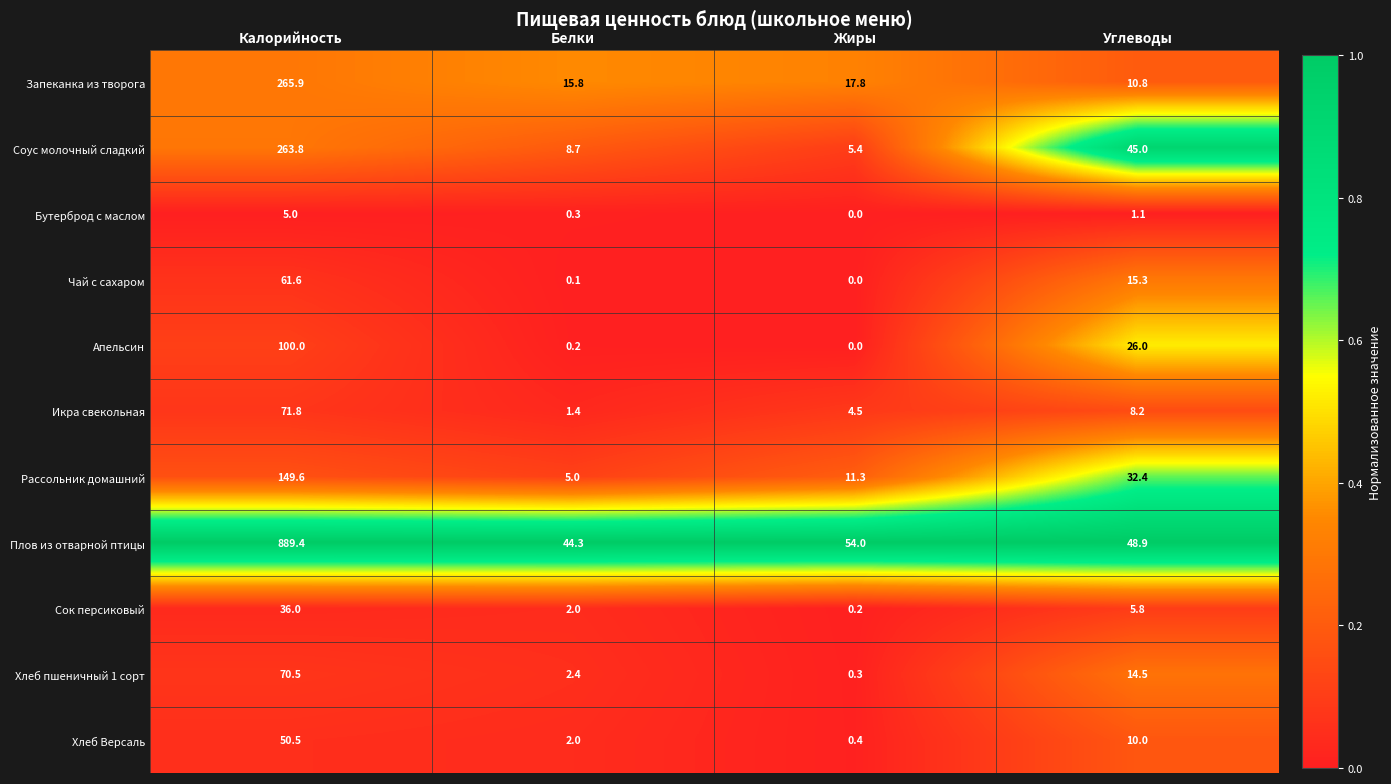

List the series in order of their peak value, lowest first.

Бутерброд с маслом, Сок персиковый, Хлеб Версаль, Чай с сахаром, Хлеб пшеничный 1 сорт, Икра свекольная, Апельсин, Рассольник домашний, Соус молочный сладкий, Запеканка из творога, Плов из отварной птицы